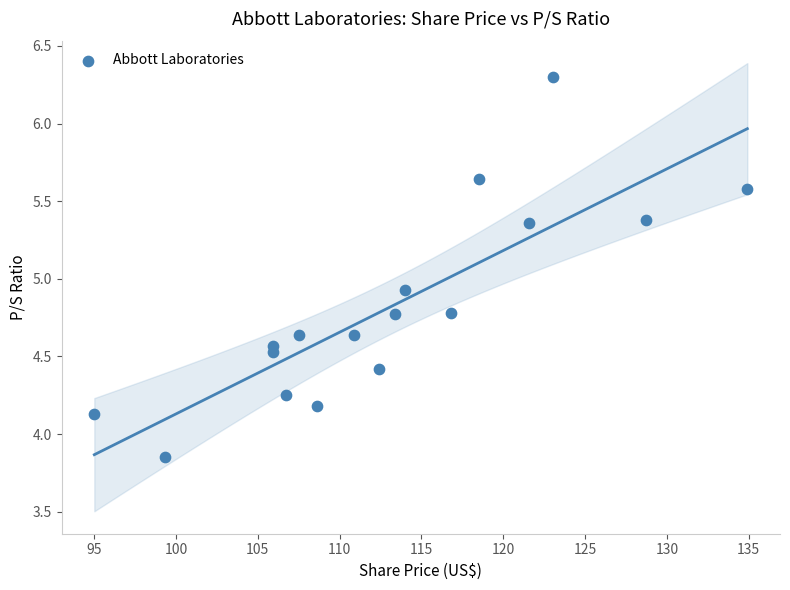

What Y value in the scatter plot is closest to 5?

4.9